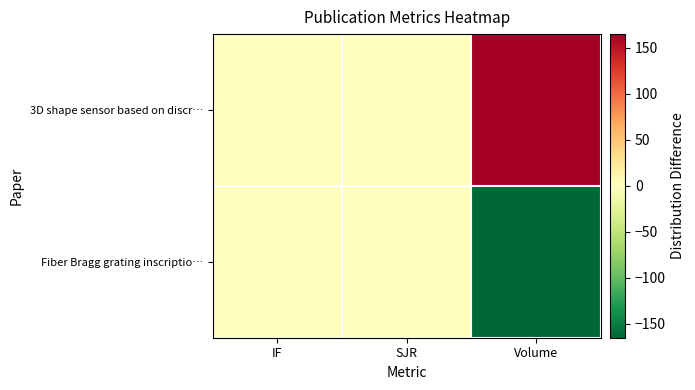

Which has a higher value, SJR or Volume?

Volume